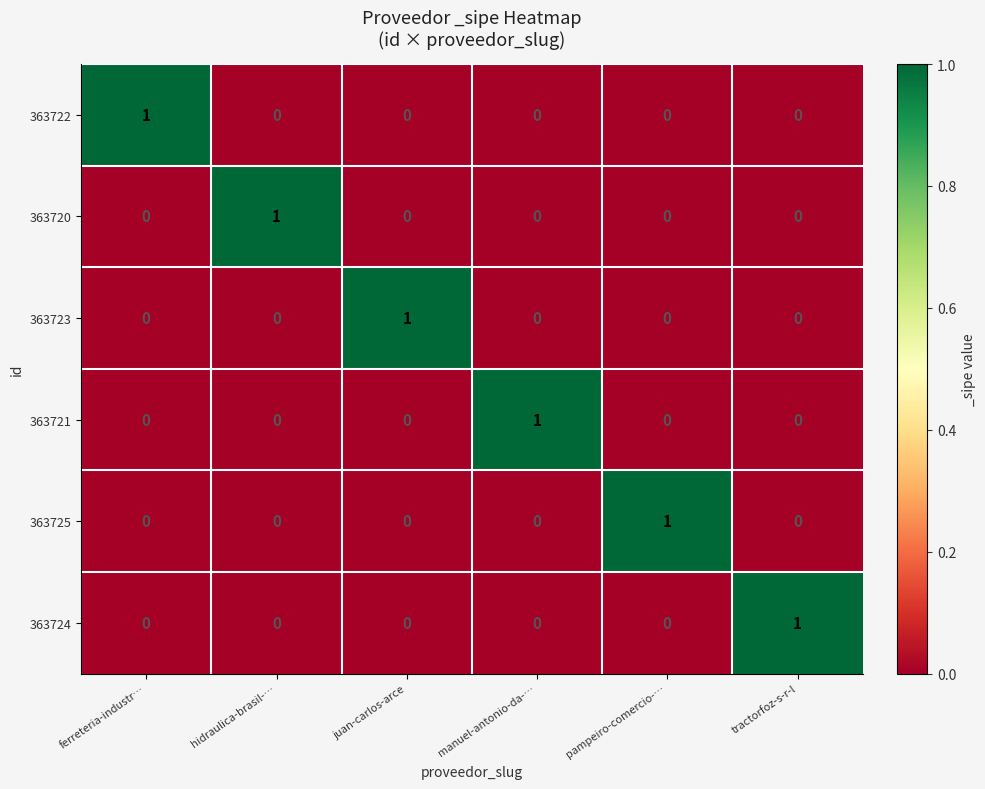

At how many categories does at least one series exceed 0?

6